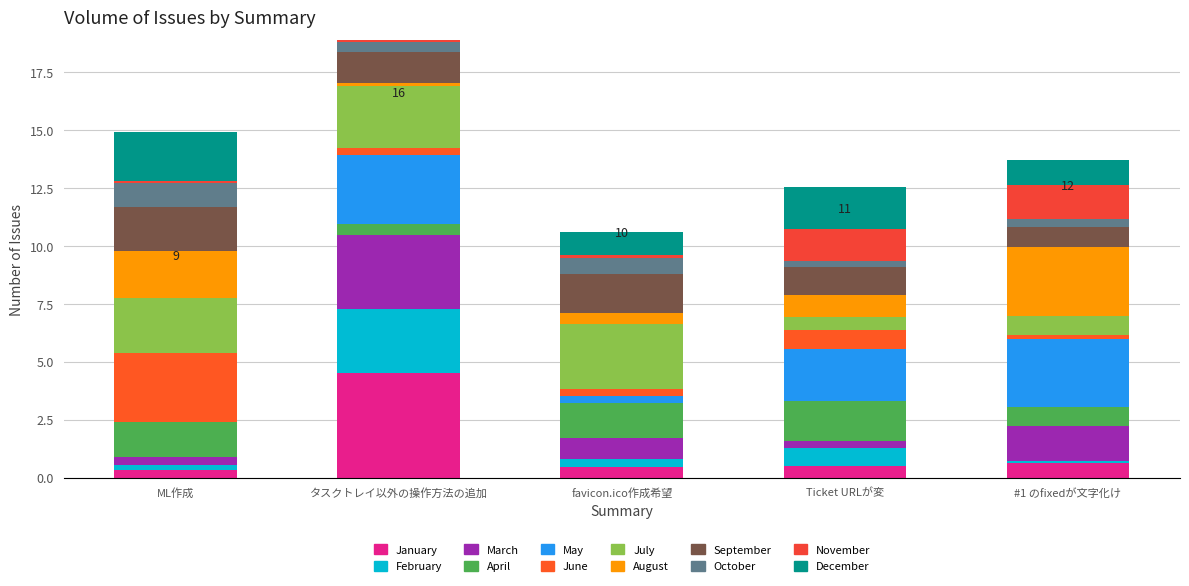

True or false: the data shows 23 at タスクトレイ以外の操作方法の追加.

False